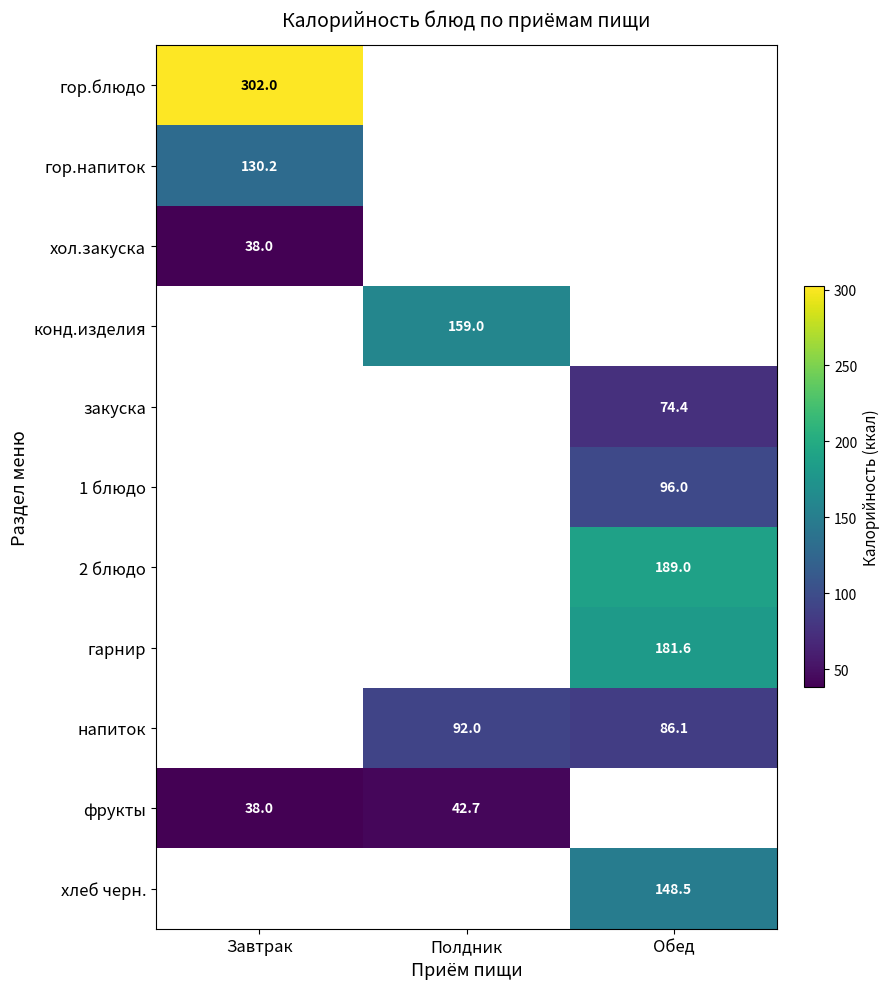

What is the greatest value displayed?

302.0